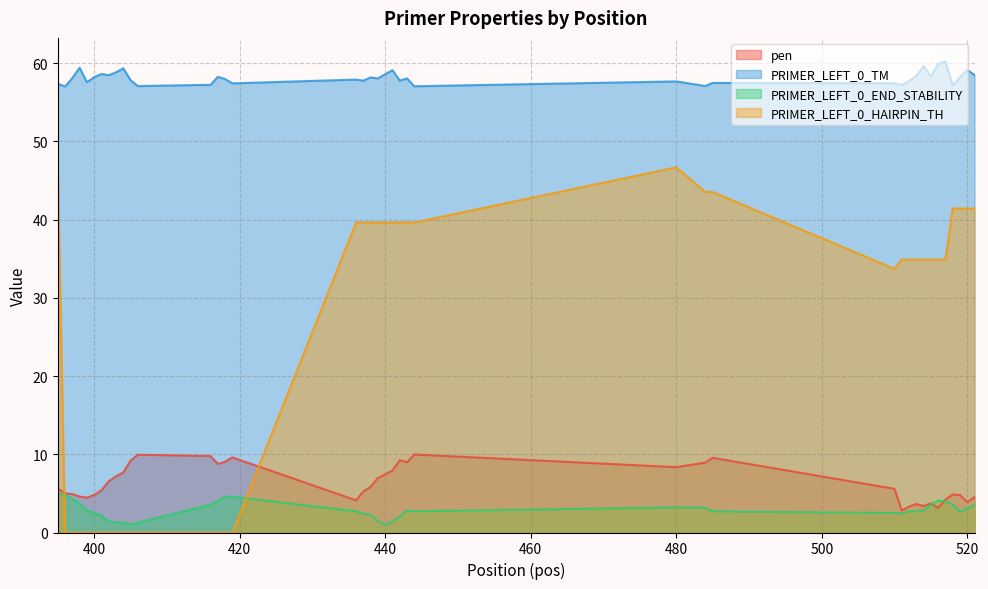

Reading left to right, list all the values displayed in this chart.

pen: 395=5.6	396=5.0	397=4.9	398=4.6	399=4.5	400=4.8	401=5.4	402=6.6	403=7.2	404=7.7	405=9.2	406=9.9	416=9.8	417=8.8	418=9.0	419=9.6	436=4.1	437=5.2	438=5.8	439=7.0	440=7.4	441=7.9	442=9.2	443=9.0	444=10.0	480=8.4	484=8.9	485=9.5	510=5.6	511=2.8	512=3.3	513=3.6	514=3.4	515=3.7	516=3.1	517=4.2	518=4.9	519=4.8	520=3.9	521=4.5
PRIMER_LEFT_0_TM: 395=57.4	396=57.0	397=58.1	398=59.4	399=57.5	400=58.2	401=58.6	402=58.4	403=58.8	404=59.3	405=57.8	406=57.1	416=57.2	417=58.2	418=58.0	419=57.4	436=57.9	437=57.8	438=58.2	439=58.0	440=58.6	441=59.1	442=57.8	443=58.0	444=57.0	480=57.6	484=57.1	485=57.5	510=57.4	511=57.2	512=57.7	513=58.4	514=59.6	515=58.3	516=59.9	517=60.2	518=57.1	519=58.2	520=59.1	521=58.5
PRIMER_LEFT_0_END_STABILITY: 395=5.0	396=4.8	397=4.3	398=3.7	399=2.9	400=2.5	401=2.2	402=1.4	403=1.3	404=1.3	405=1.0	406=1.3	416=3.6	417=4.1	418=4.6	419=4.6	436=2.7	437=2.4	438=2.3	439=1.5	440=1.0	441=1.4	442=2.0	443=2.8	444=2.7	480=3.2	484=3.2	485=2.7	510=2.5	511=2.4	512=2.7	513=2.7	514=2.8	515=3.6	516=4.1	517=4.0	518=3.6	519=2.7	520=3.0	521=3.5
PRIMER_LEFT_0_HAIRPIN_TH: 395=46.6	396=0.0	397=0.0	398=0.0	399=0.0	400=0.0	401=0.0	402=0.0	403=0.0	404=0.0	405=0.0	406=0.0	416=0.0	417=0.0	418=0.0	419=0.0	436=39.6	437=39.6	438=39.6	439=39.6	440=39.6	441=39.6	442=39.6	443=39.6	444=39.6	480=46.7	484=43.5	485=43.5	510=33.7	511=34.9	512=34.9	513=34.9	514=34.9	515=34.9	516=34.9	517=34.9	518=41.4	519=41.4	520=41.4	521=41.4